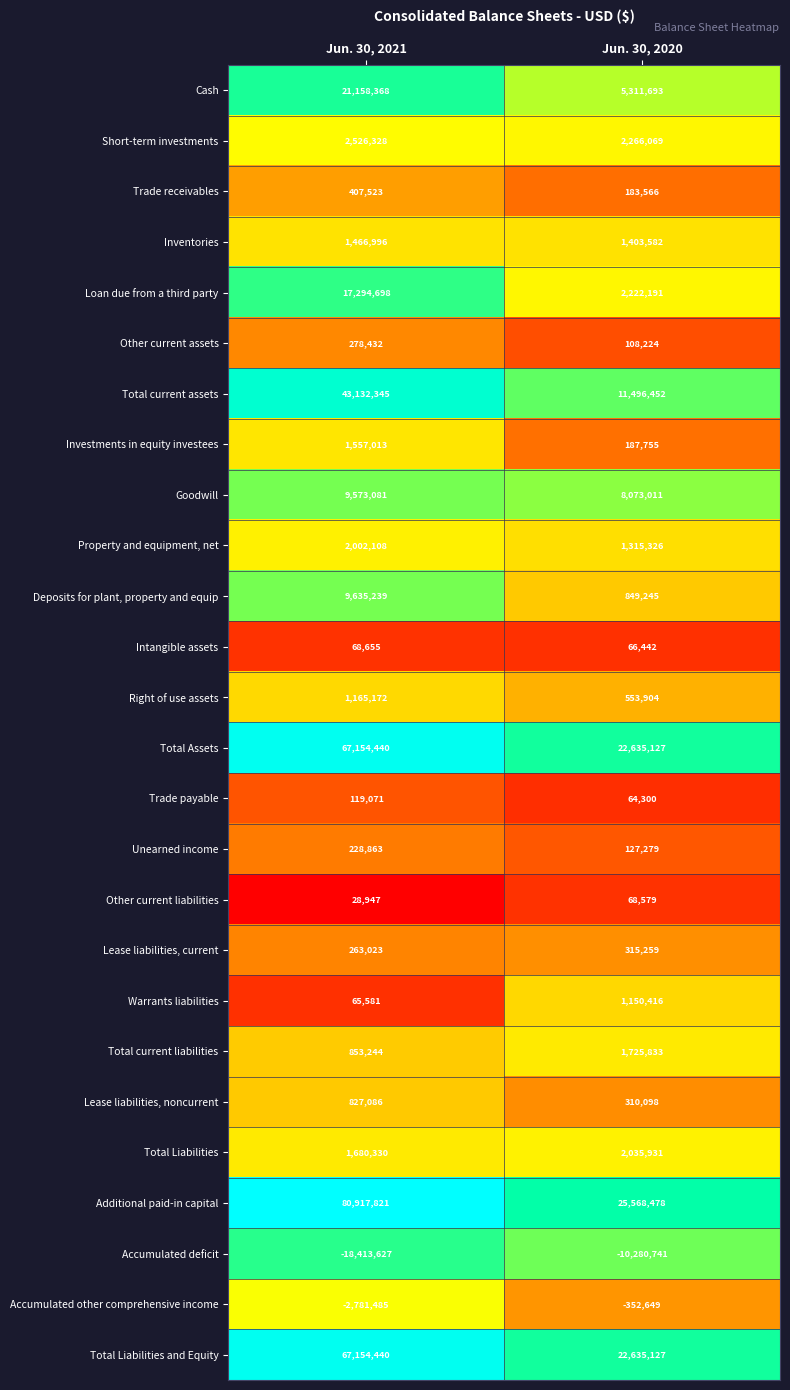

Which series has the widest spread of values?

Additional paid-in capital